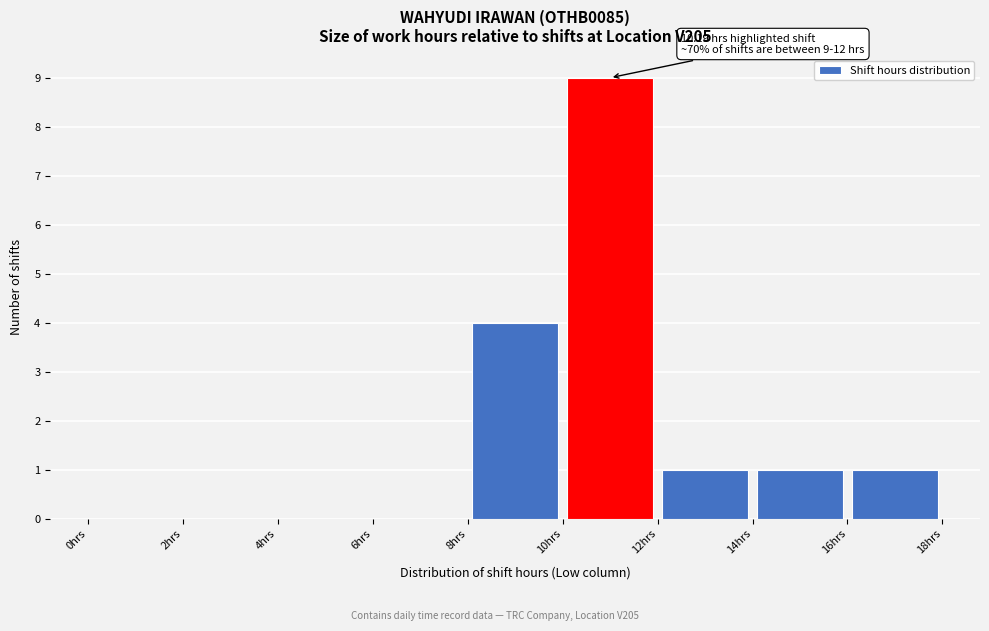

Over which range of the x-axis is the bar tallest?

10 to 12